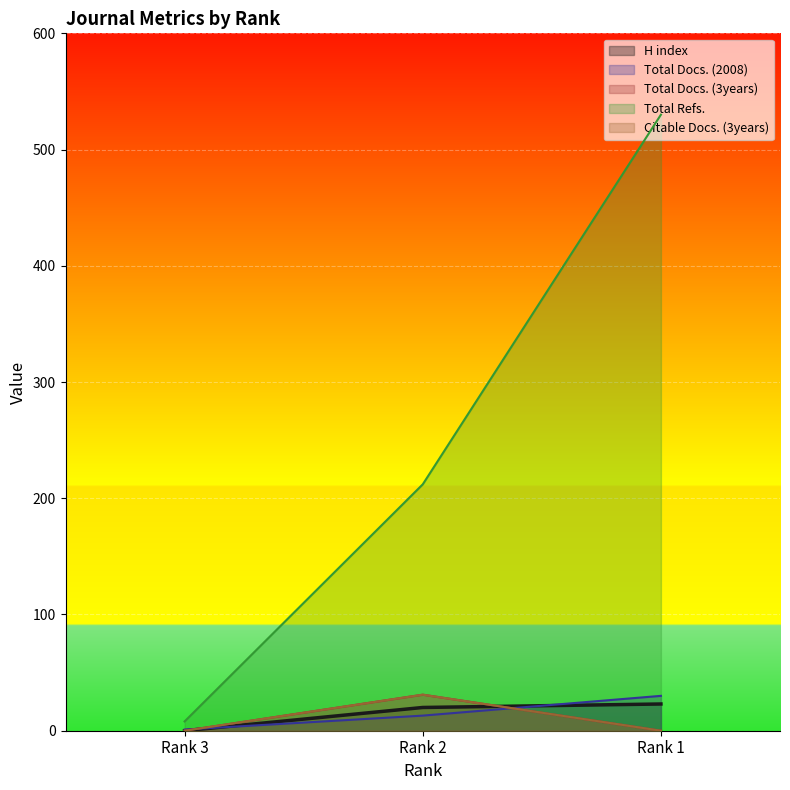

Which series has the largest range (max minus min)?

Total Refs.